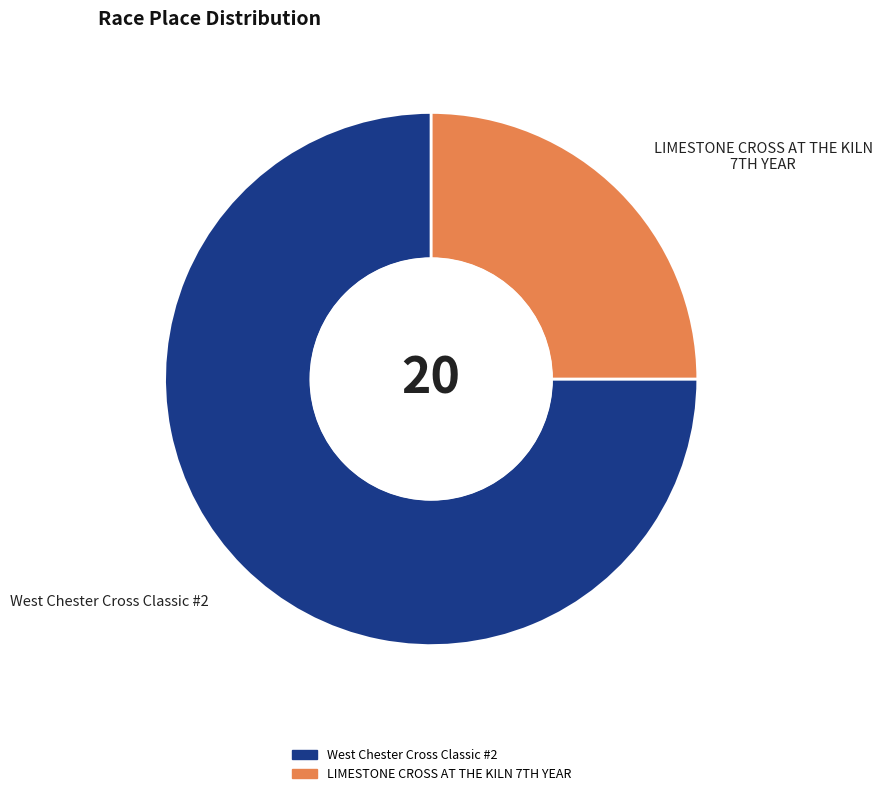

Rank the categories by value from highest to lowest.

West Chester Cross Classic #2, LIMESTONE CROSS AT THE KILN 7TH YEAR